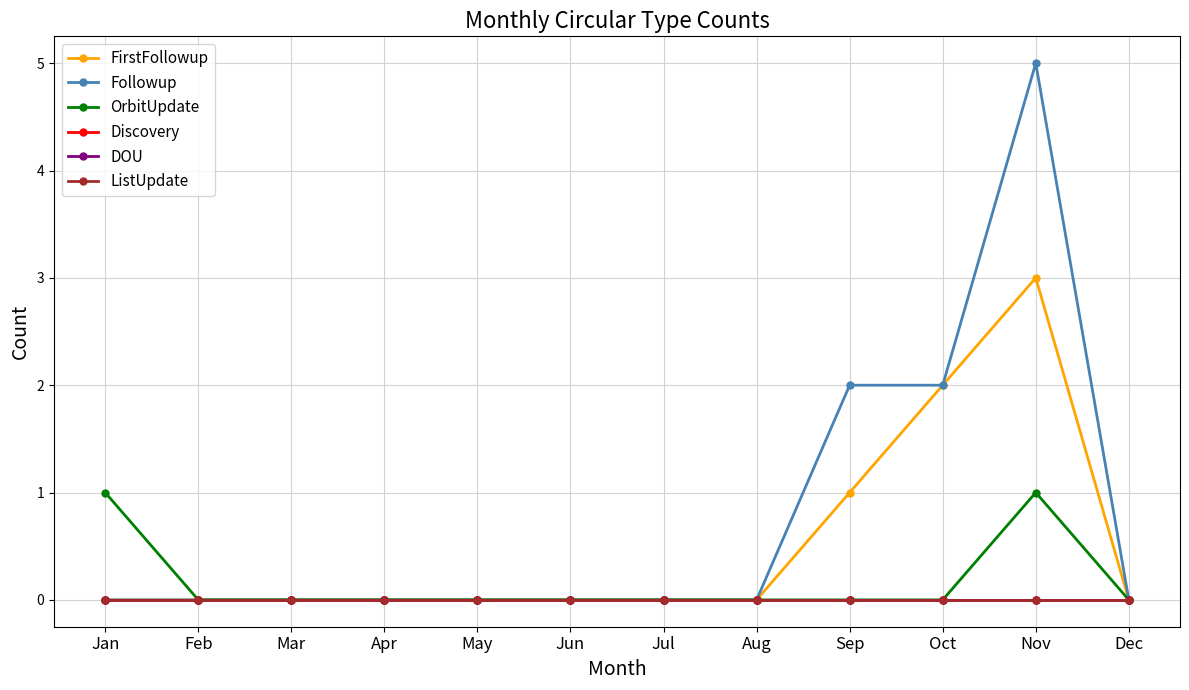

Where is the first local maximum for OrbitUpdate?

Nov